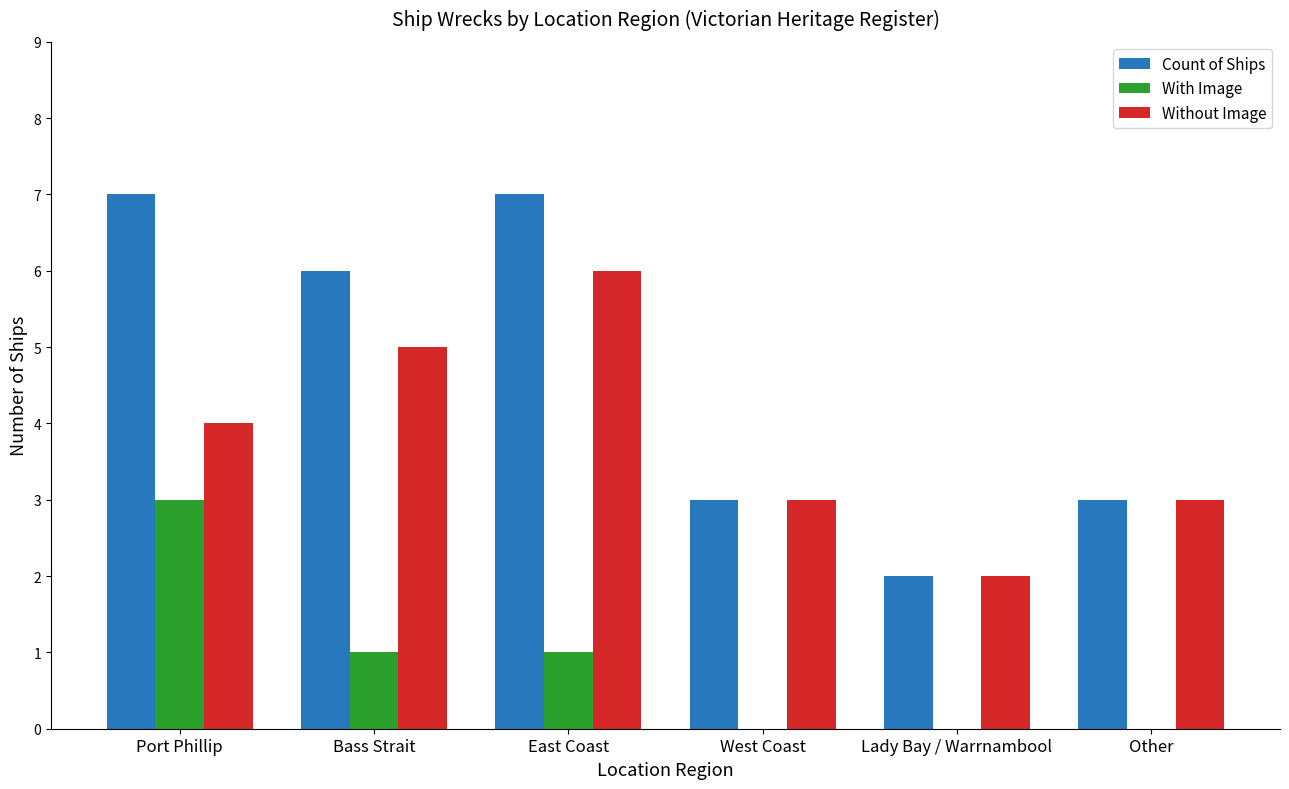

Reading left to right, list all the values displayed in this chart.

Count of Ships: 7	6	7	3	2	3
With Image: 3	1	1	0	0	0
Without Image: 4	5	6	3	2	3